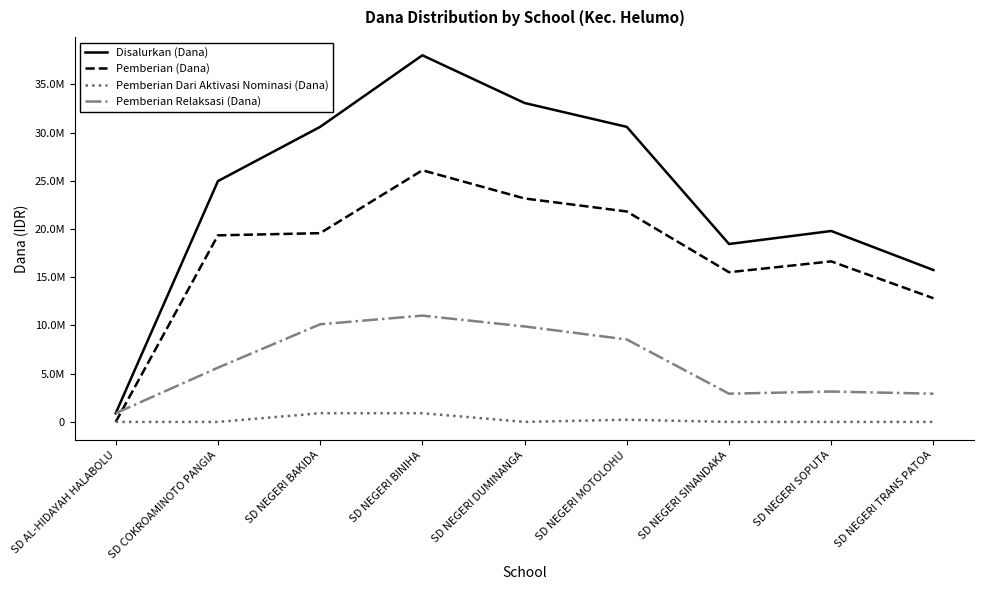

Does the chart display data point markers on the line(s)?

No